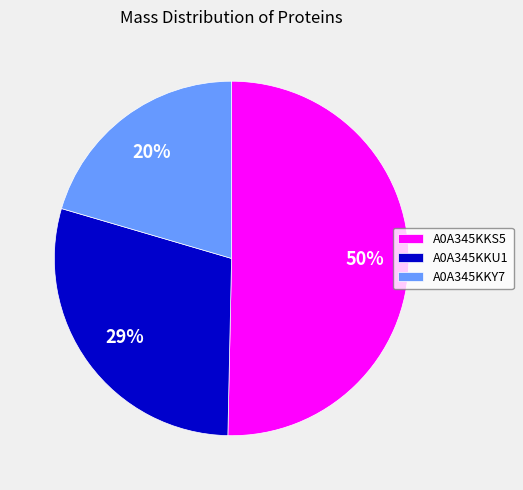

To the nearest percent, what percentage of the pie is A0A345KKY7?

20%